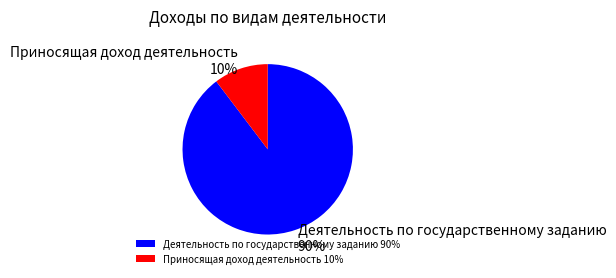

To the nearest percent, what portion does Деятельность по государственному заданию represent?

90%